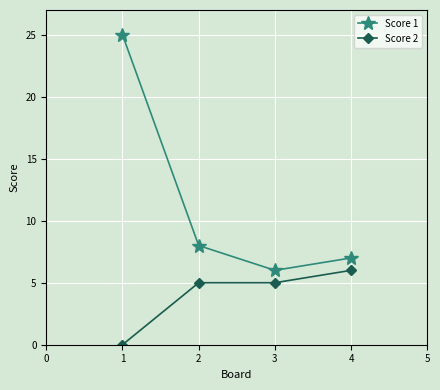

Is this an area chart (filled region under the line)?

No